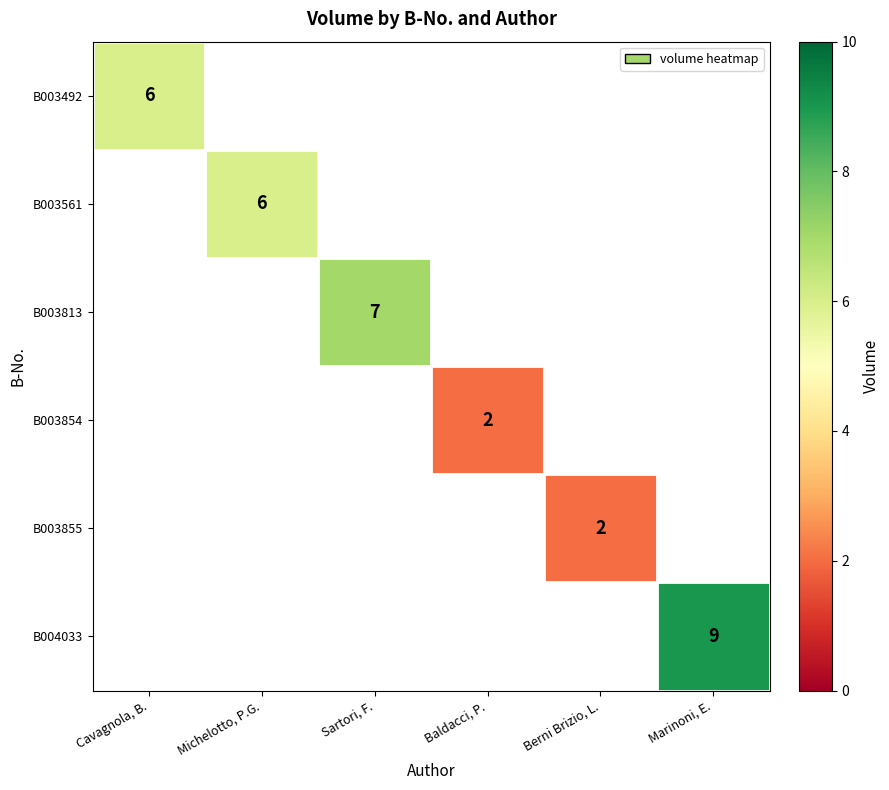

True or false: B003813 has a value of 12 at Sartori, F..

False